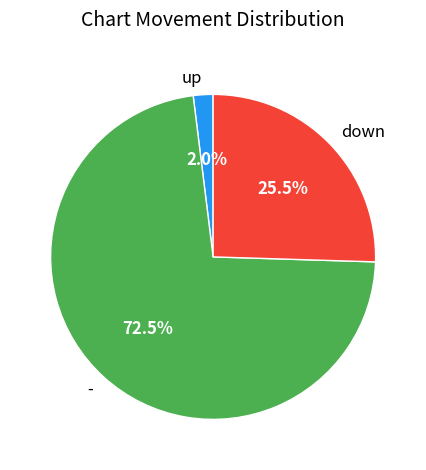

Which has a higher value, down or -?

-